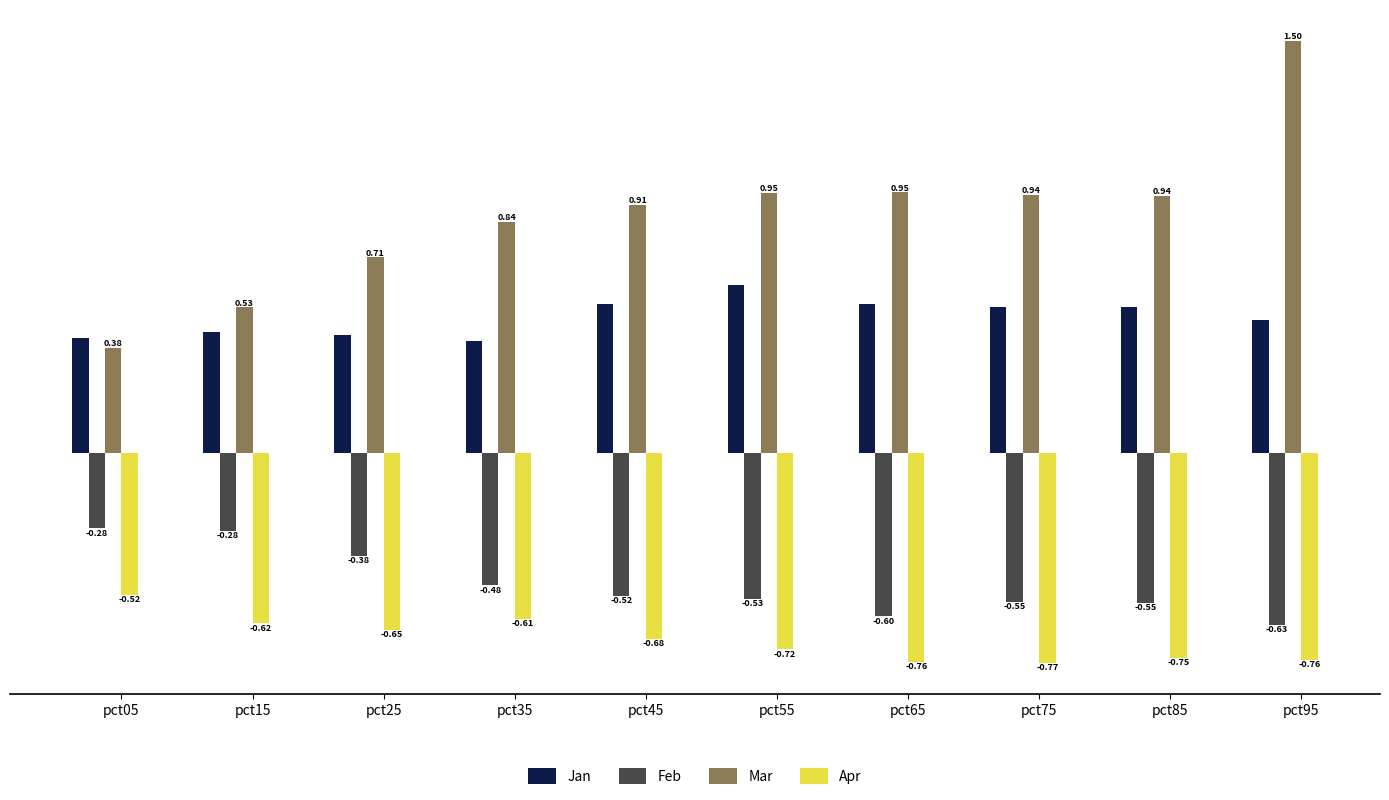

Where is Jan nearest to the value 0?

pct35